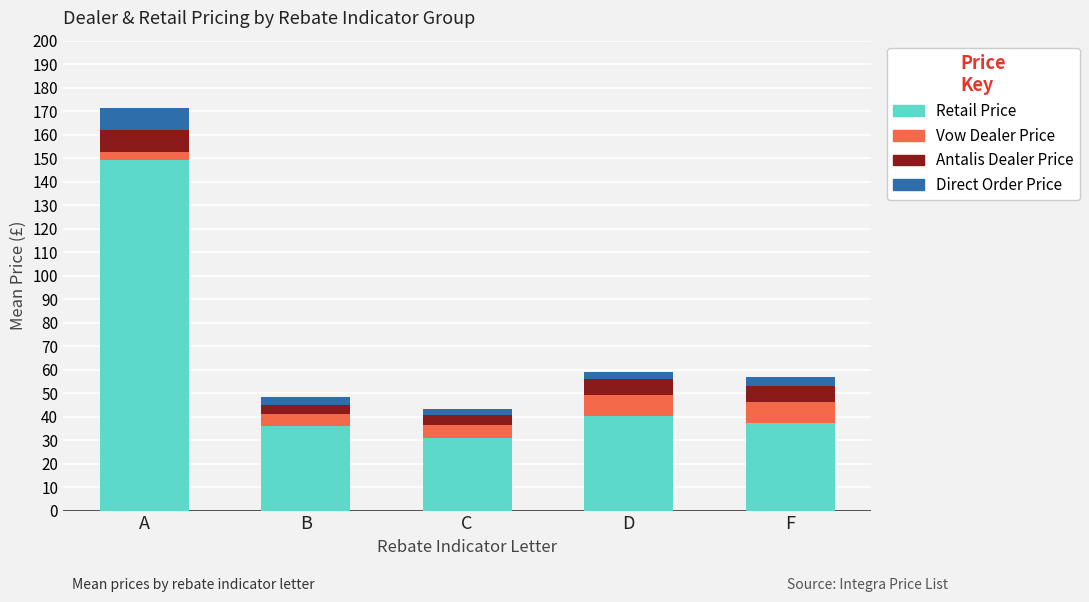

What is the sum of all Retail Price values?

294.0